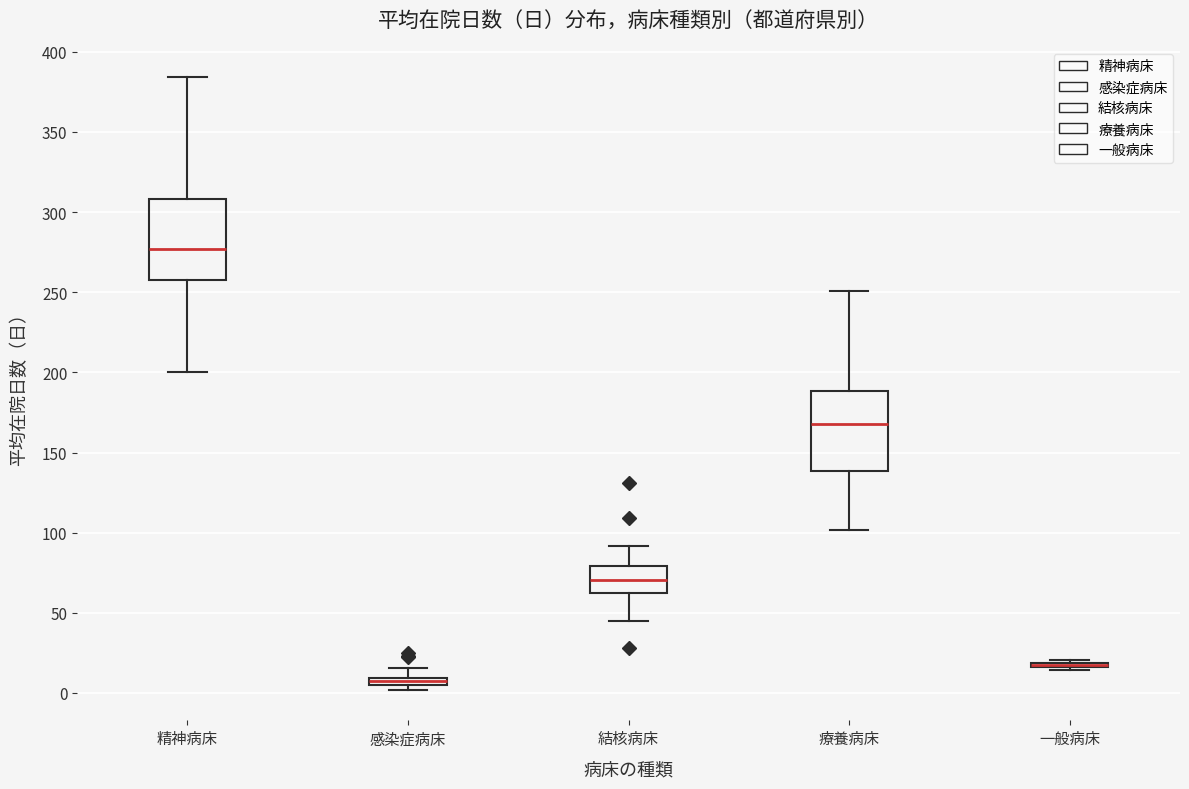

Where is the lower edge of the box for 一般病床 on the y-axis? The values are not printed on the chart, so give them approximately, as read against the axis.

15